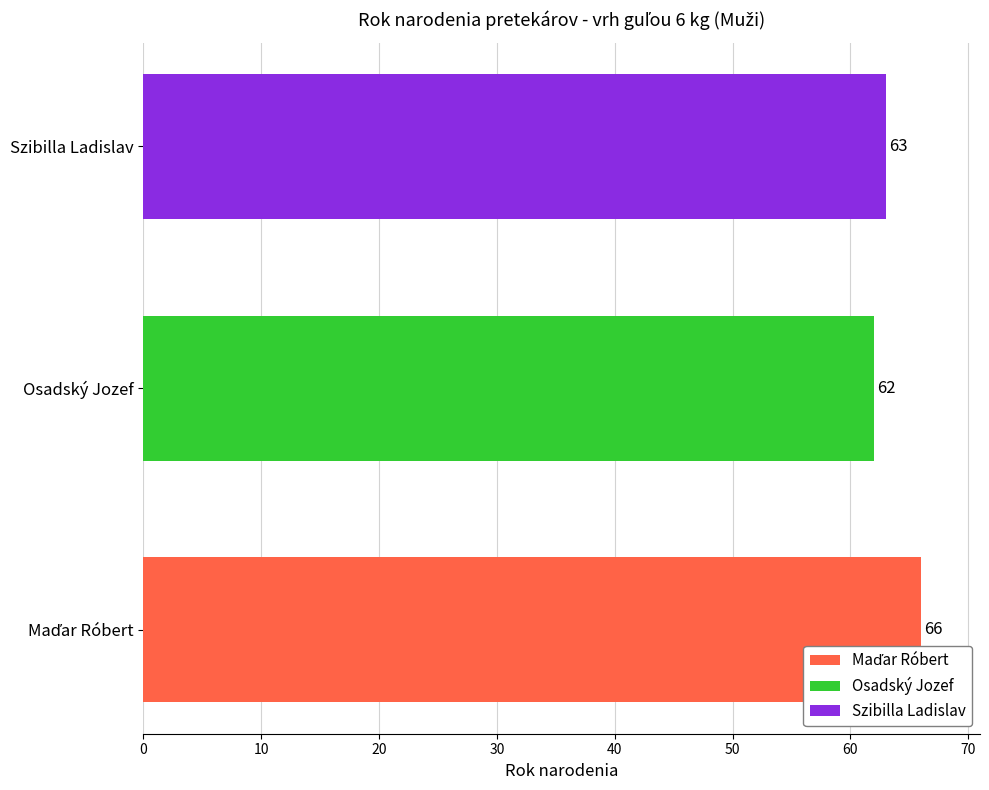

At which category does the chart reach its minimum across all series?

Osadský Jozef